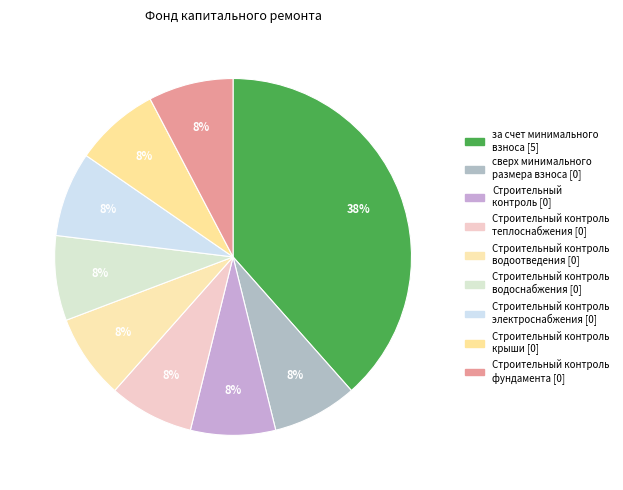

How many segments does this pie chart have?

9